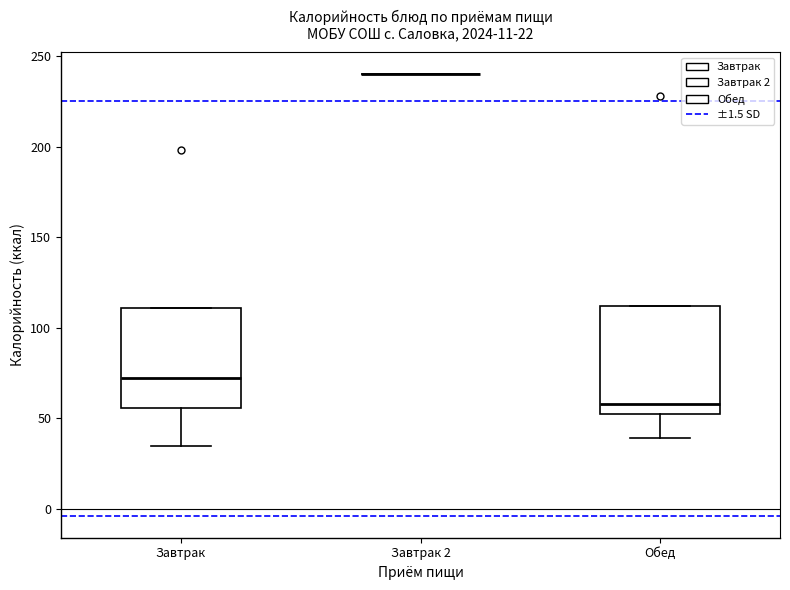

Reading left to right, transcribe this box plot: for each box, give where its median line is, the range the box spans, and where its two whiskers end, as read against the y-axis. The values are not printed on the chart, so give them approximately, as read against the axis.

Завтрак: median 75, box 55 to 110, whiskers 35 to 110
Завтрак 2: box collapsed to a line at 240, whiskers 240 to 240
Обед: median 60, box 50 to 110, whiskers 40 to 110